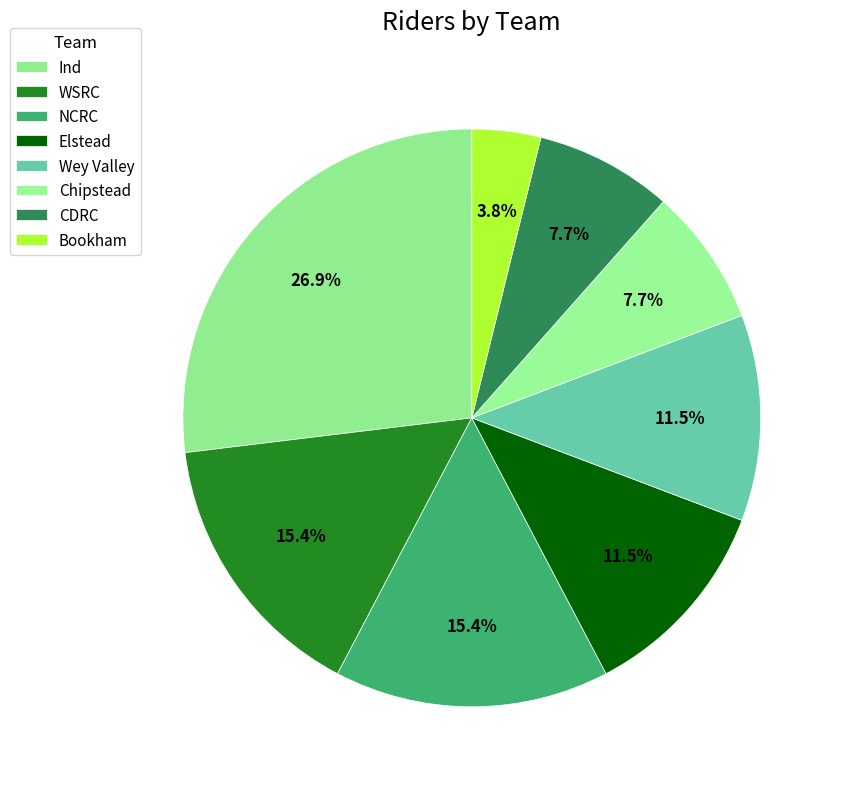

Count the number of slices in the pie.

8